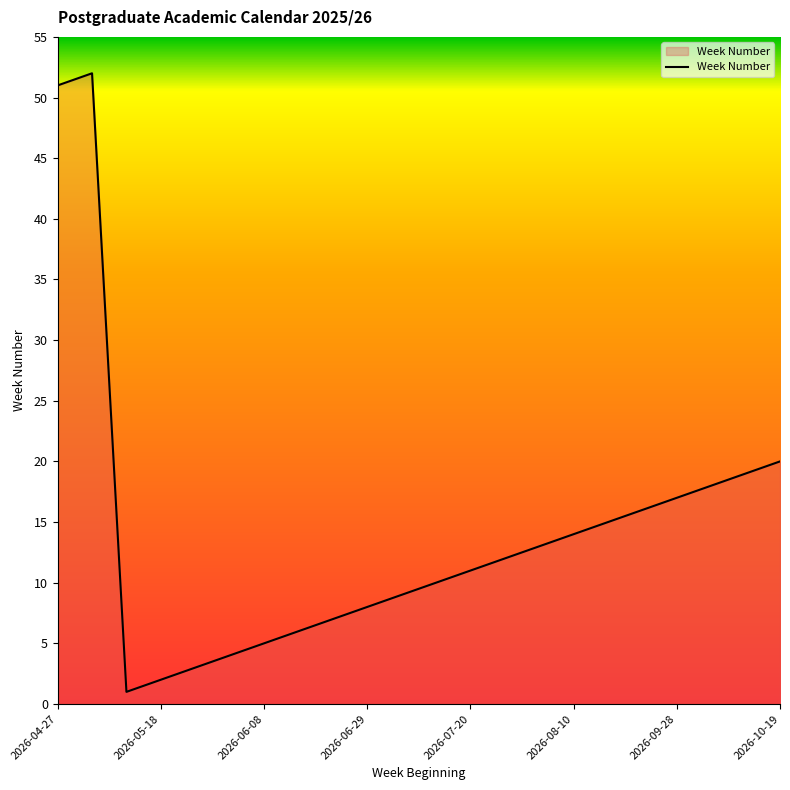

What is the difference between the maximum and minimum values?

51